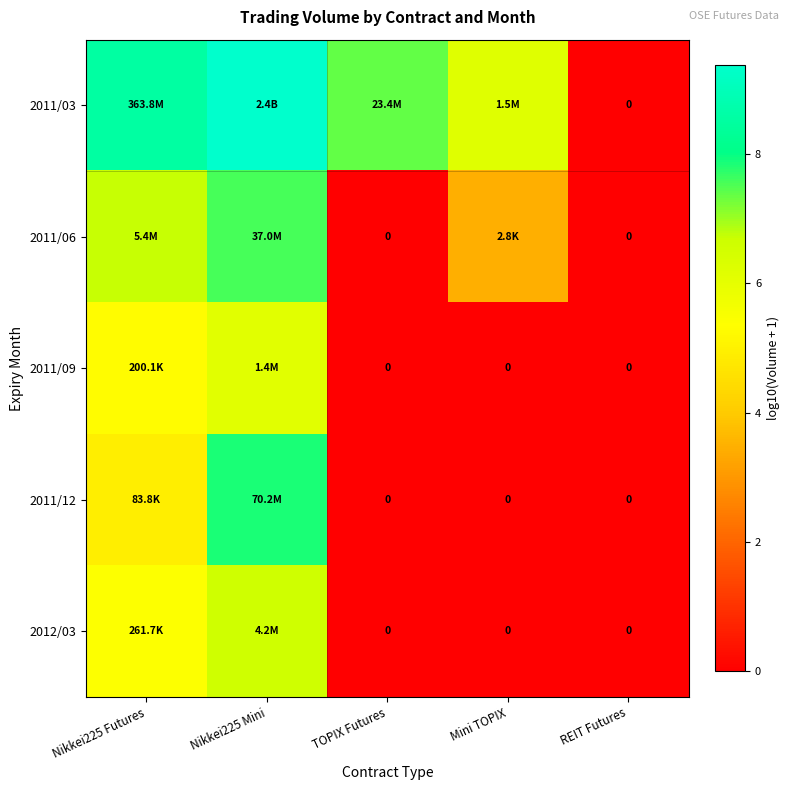

Is it true that 2011/12 equals 8.6 at Nikkei225 Futures?

False